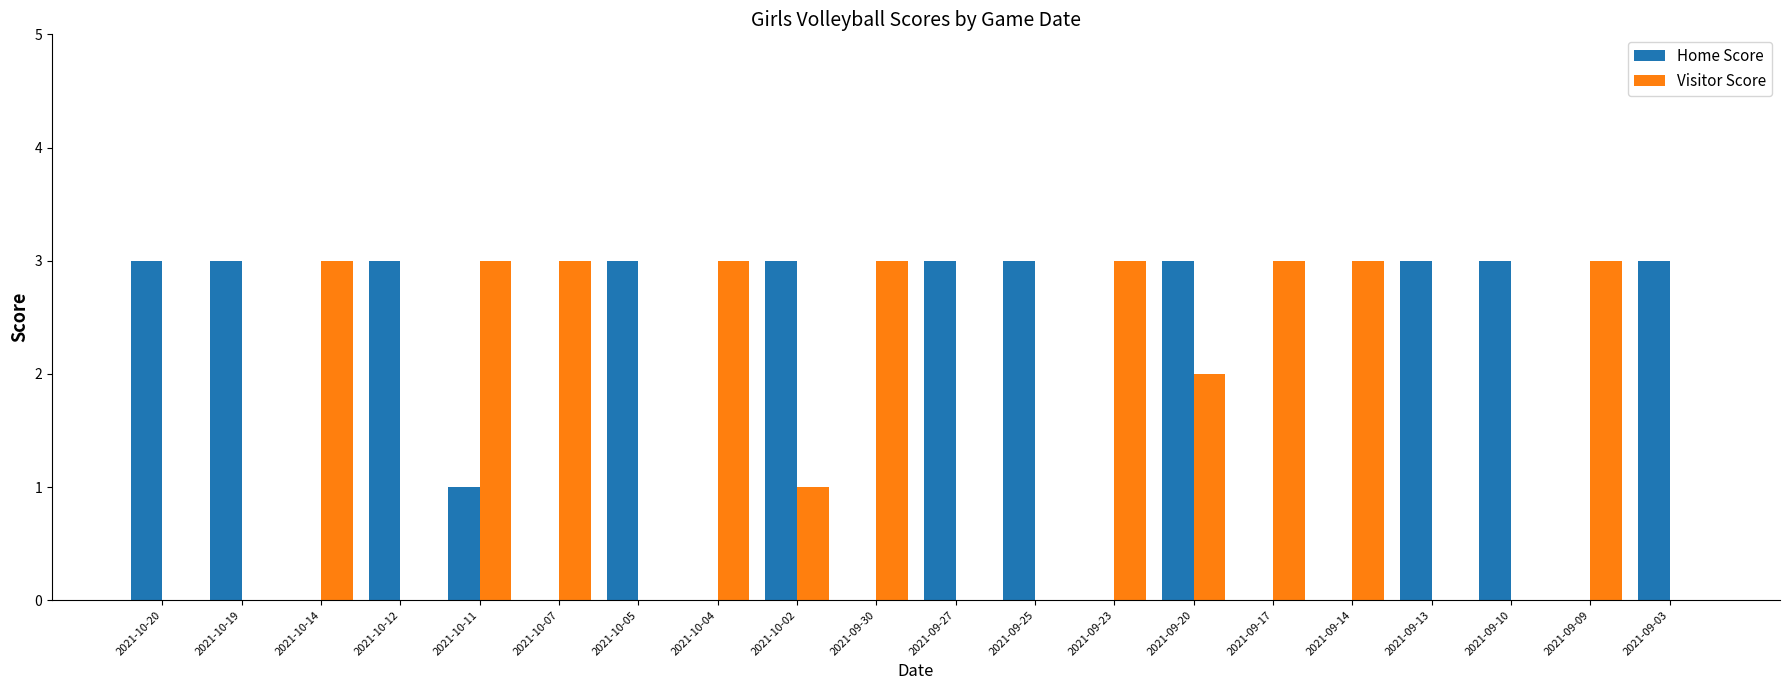

Reading left to right, extract all data points from this chart.

Home Score: 2021-10-20=3	2021-10-19=3	2021-10-14=0	2021-10-12=3	2021-10-11=1	2021-10-07=0	2021-10-05=3	2021-10-04=0	2021-10-02=3	2021-09-30=0	2021-09-27=3	2021-09-25=3	2021-09-23=0	2021-09-20=3	2021-09-17=0	2021-09-14=0	2021-09-13=3	2021-09-10=3	2021-09-09=0	2021-09-03=3
Visitor Score: 2021-10-20=0	2021-10-19=0	2021-10-14=3	2021-10-12=0	2021-10-11=3	2021-10-07=3	2021-10-05=0	2021-10-04=3	2021-10-02=1	2021-09-30=3	2021-09-27=0	2021-09-25=0	2021-09-23=3	2021-09-20=2	2021-09-17=3	2021-09-14=3	2021-09-13=0	2021-09-10=0	2021-09-09=3	2021-09-03=0